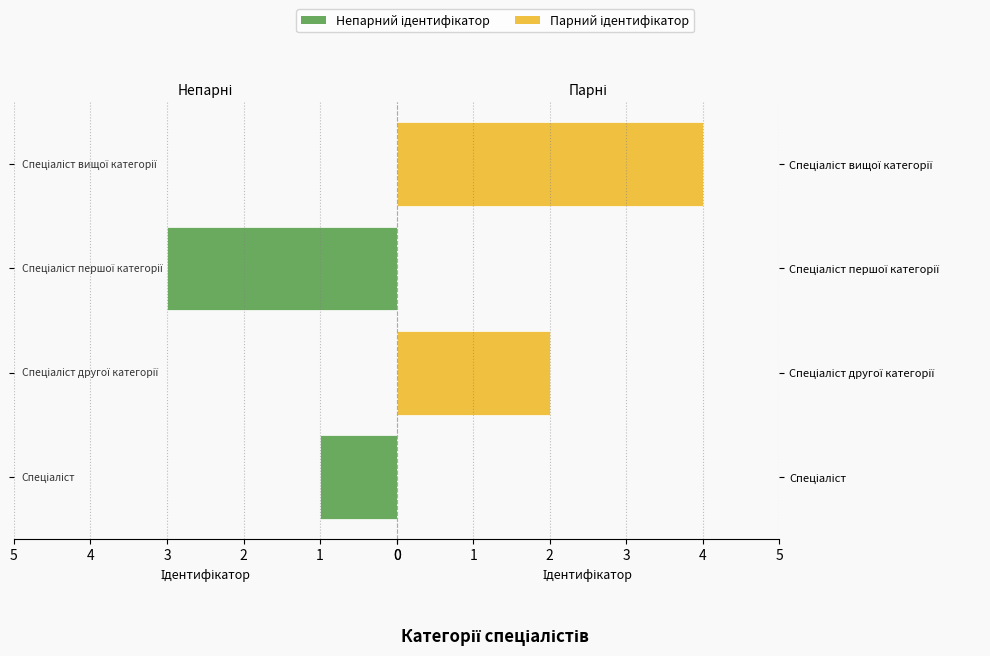

At how many categories does at least one series exceed 1?

3